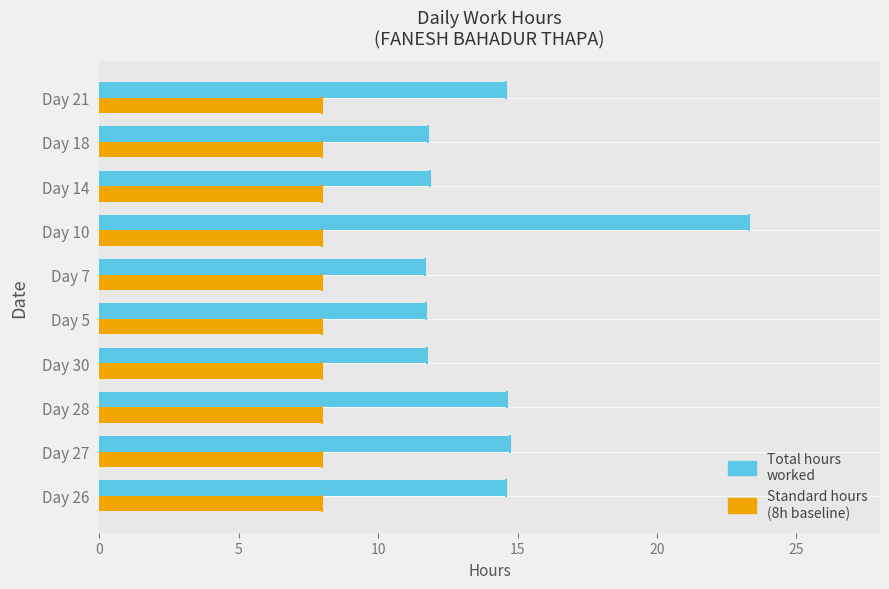

What is the spread (max minus min) of values at Day 10?

15.3